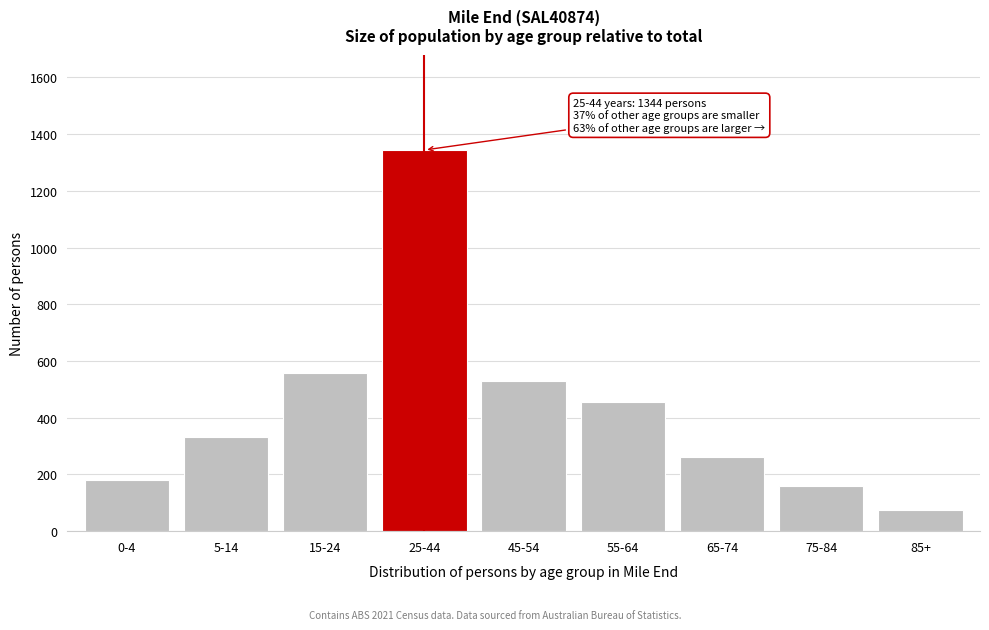

Reading left to right, extract all data points from this chart.

182	331	559	1344	530	455	263	158	73